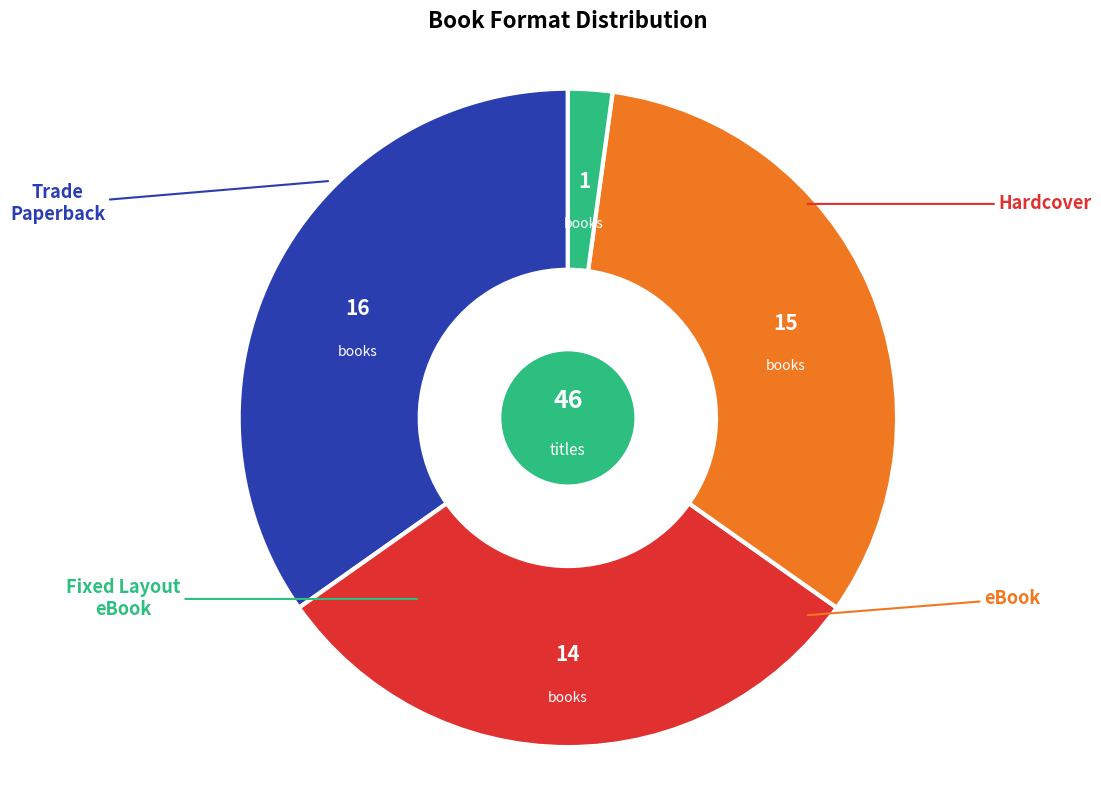

Is there a majority slice in this chart?

No